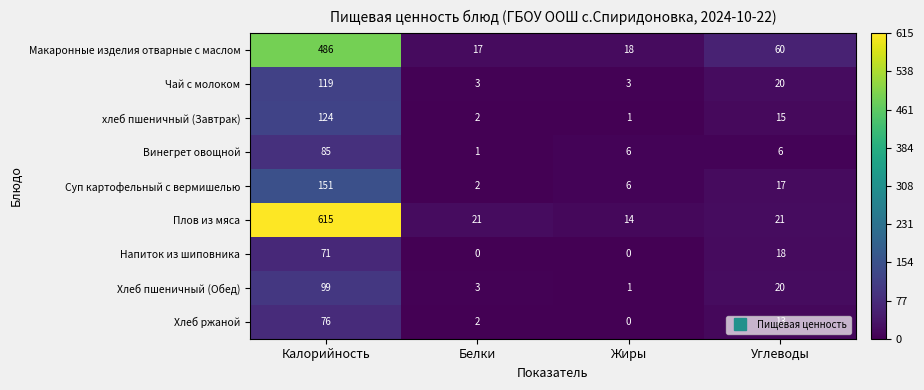

Count the number of data series in this chart.

9